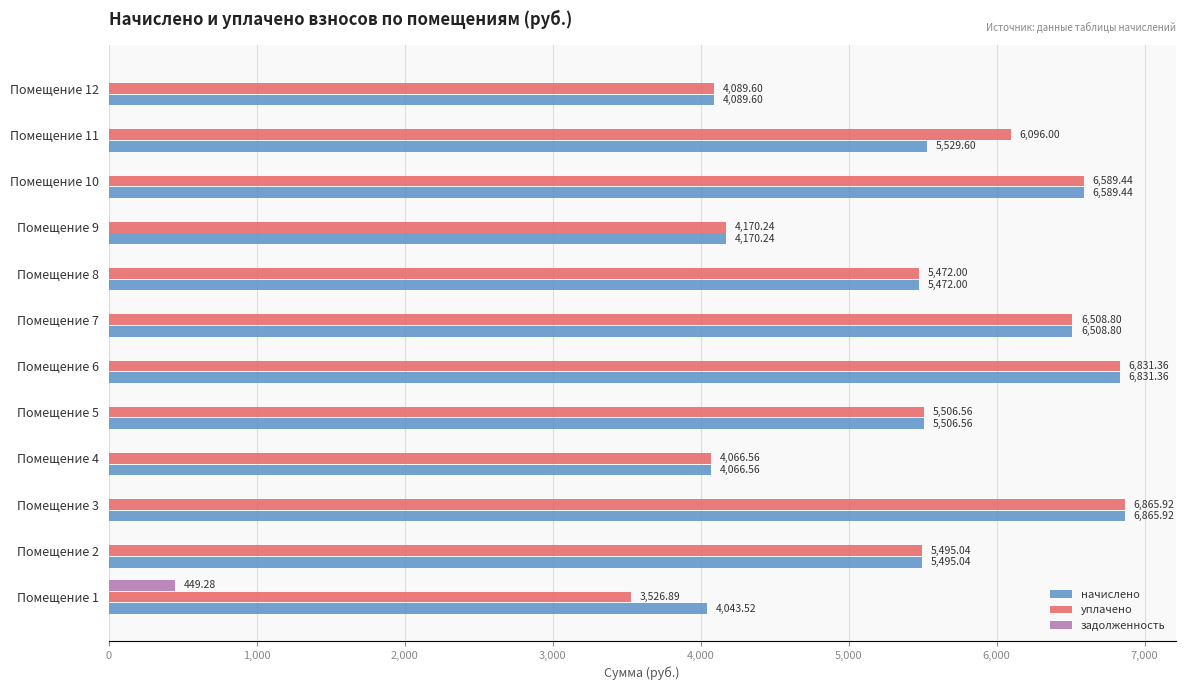

What is the total value across all series at Помещение 11?

11625.6